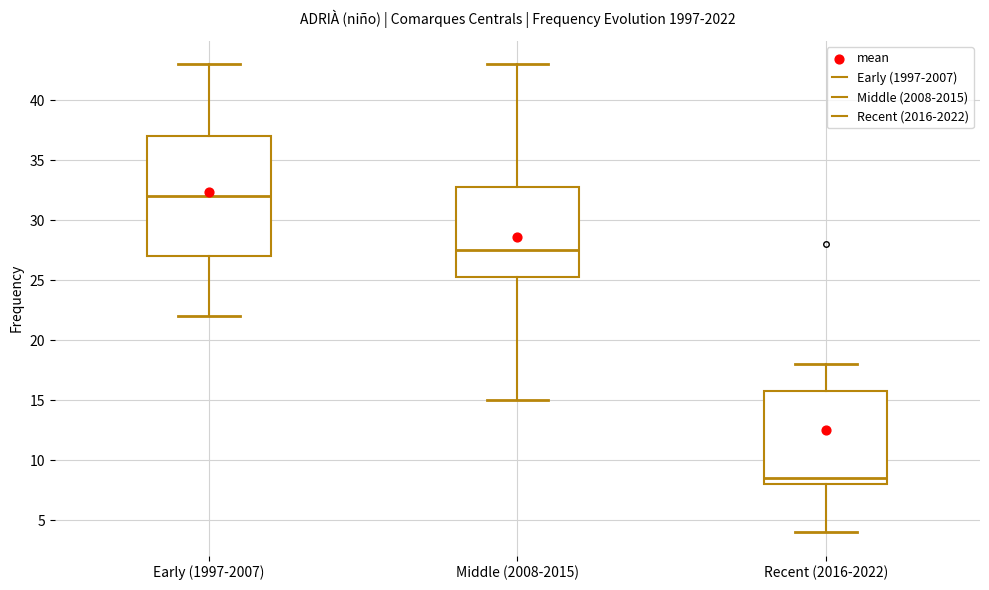

Where does the lower whisker of the box for Recent (2016-2022) end on the y-axis? The values are not printed on the chart, so give them approximately, as read against the axis.

4.0